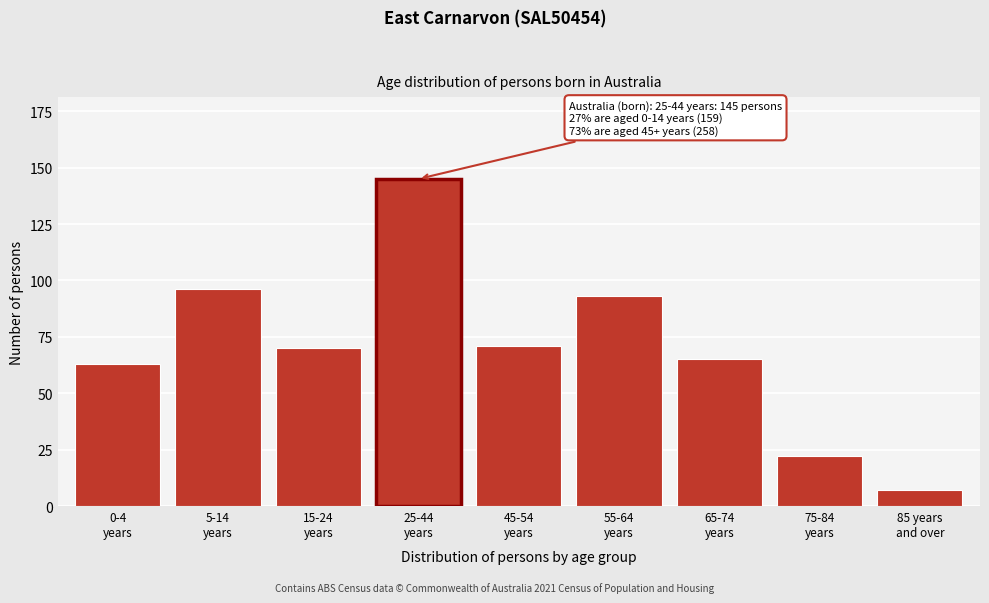

Reading left to right, extract all data points from this chart.

63	96	70	145	71	93	65	22	7